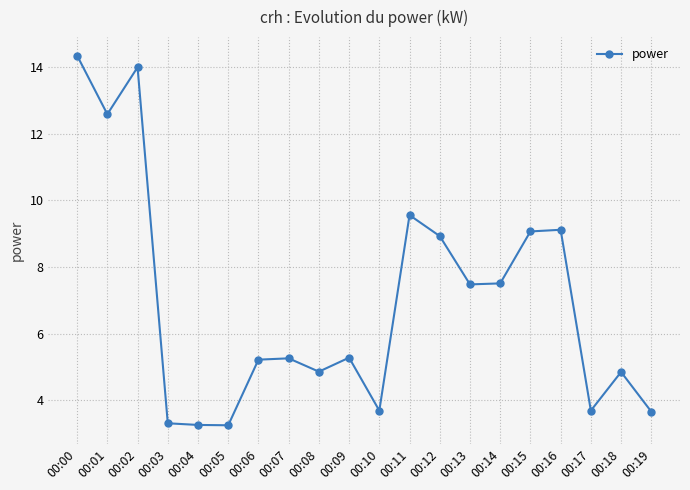

The chart shows a value of 3.6 at 00:13. True or false?

False